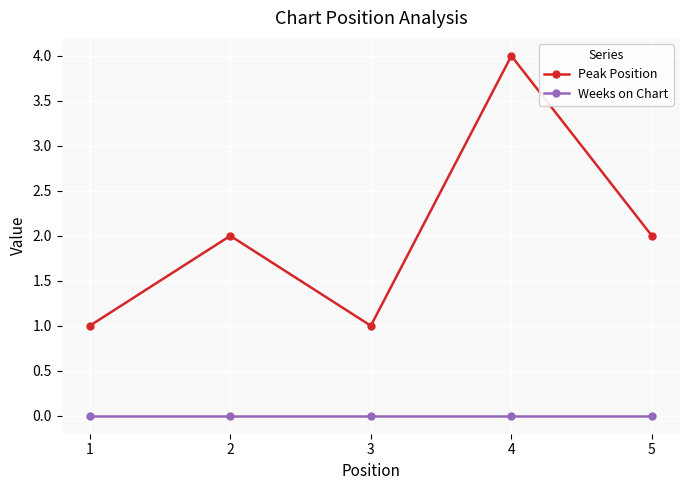

What are all the series names shown in the legend?

Peak Position, Weeks on Chart